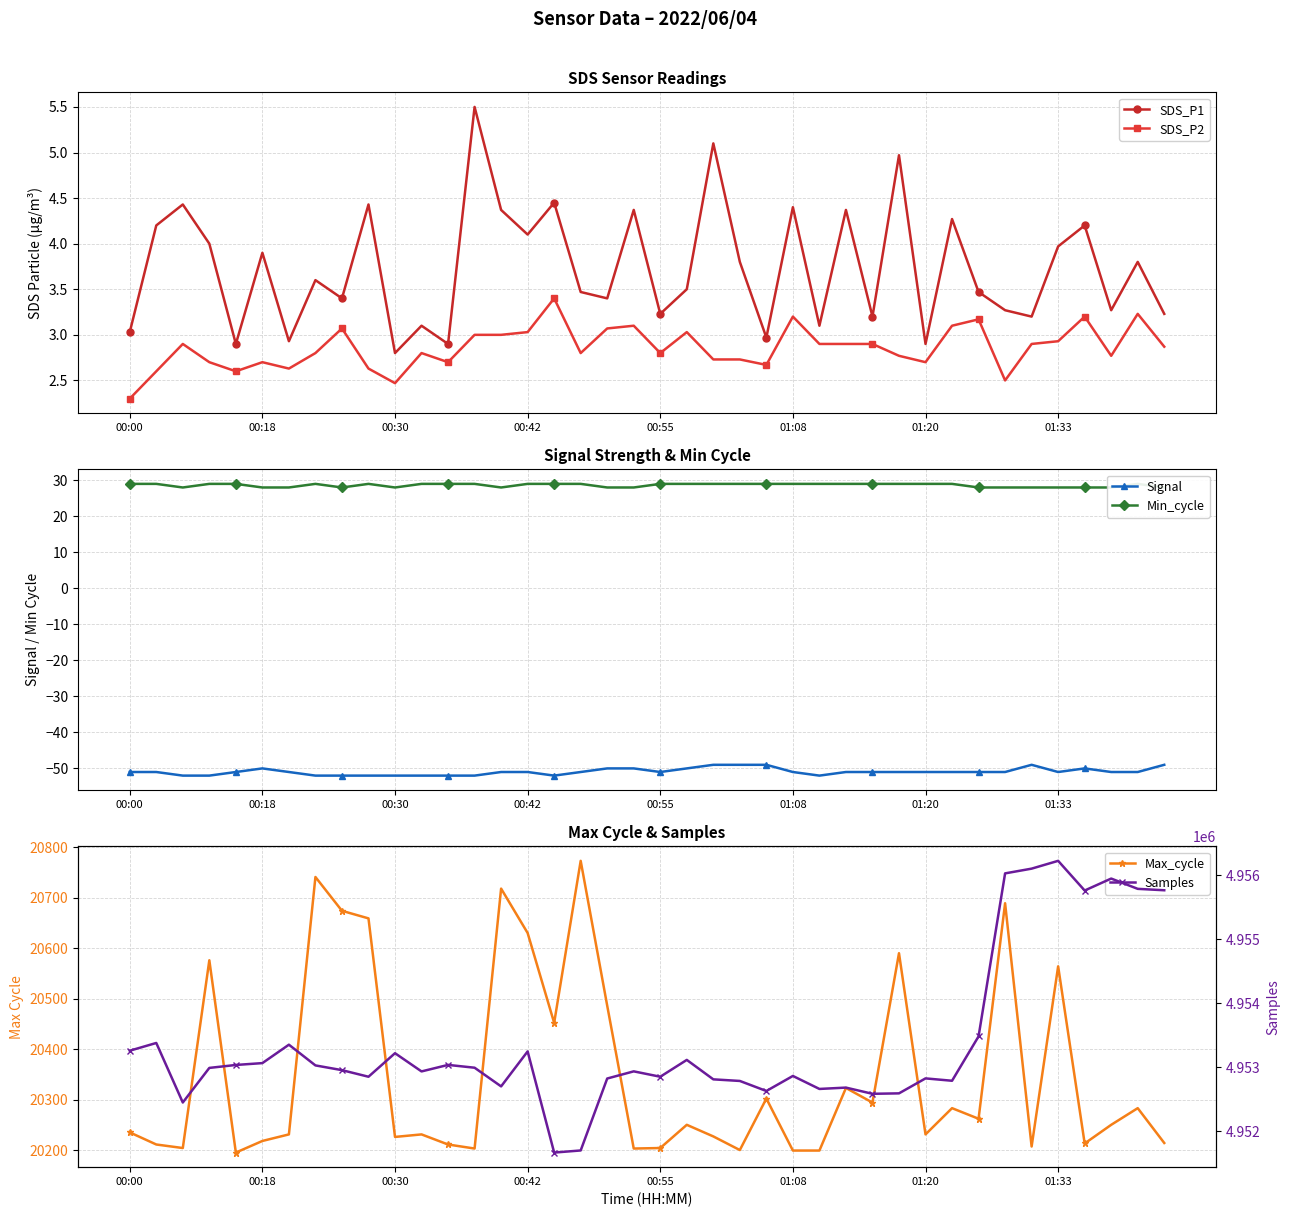

True or false: SDS_P2 has more than 1 interior local peaks.

True